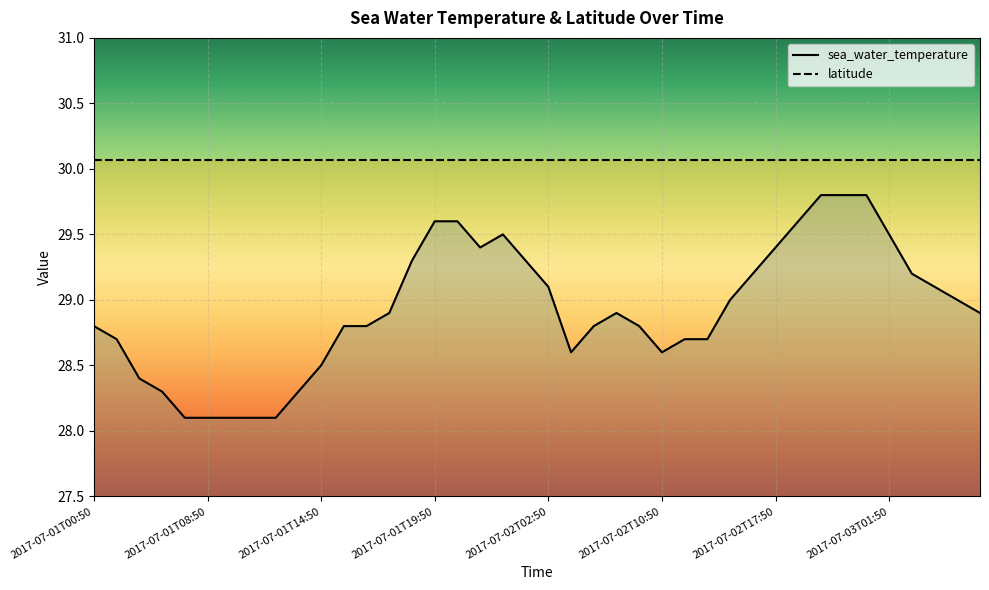

The chart shows a value of 17.4 at 2017-07-02T21:50. True or false?

False